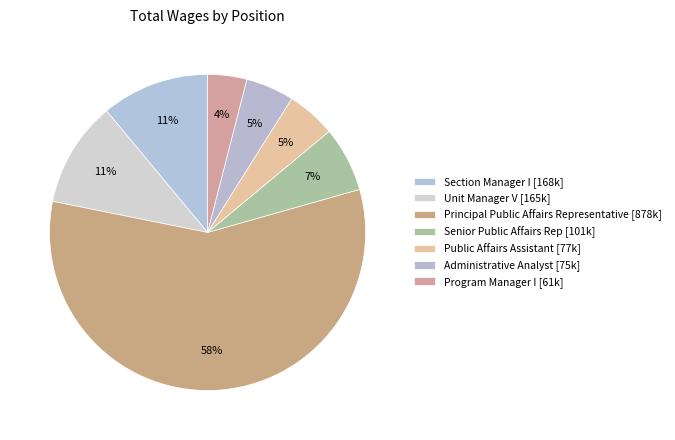

How many slices are in this pie chart?

7